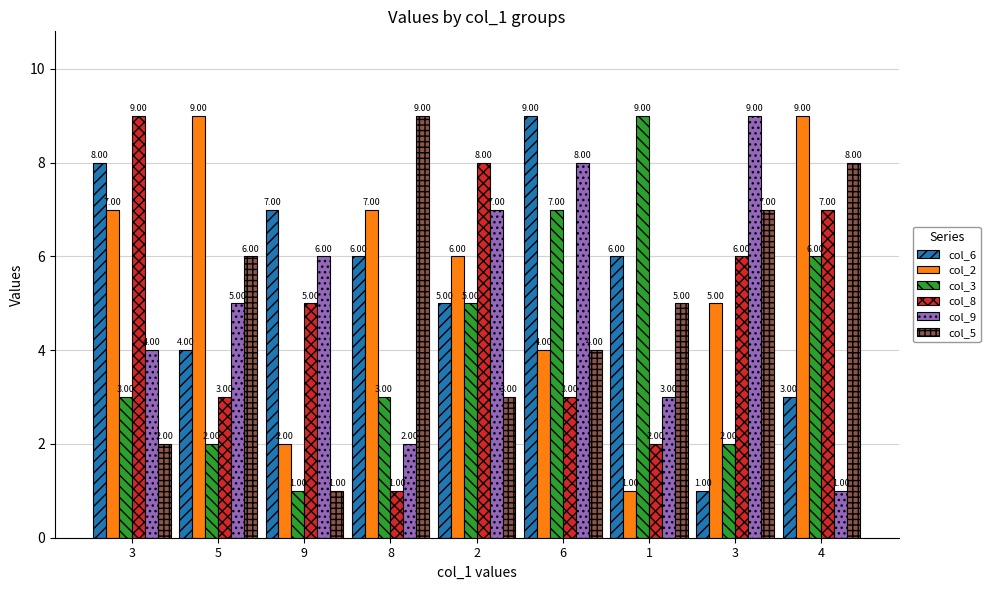

What are all the series names shown in the legend?

col_6, col_2, col_3, col_8, col_9, col_5